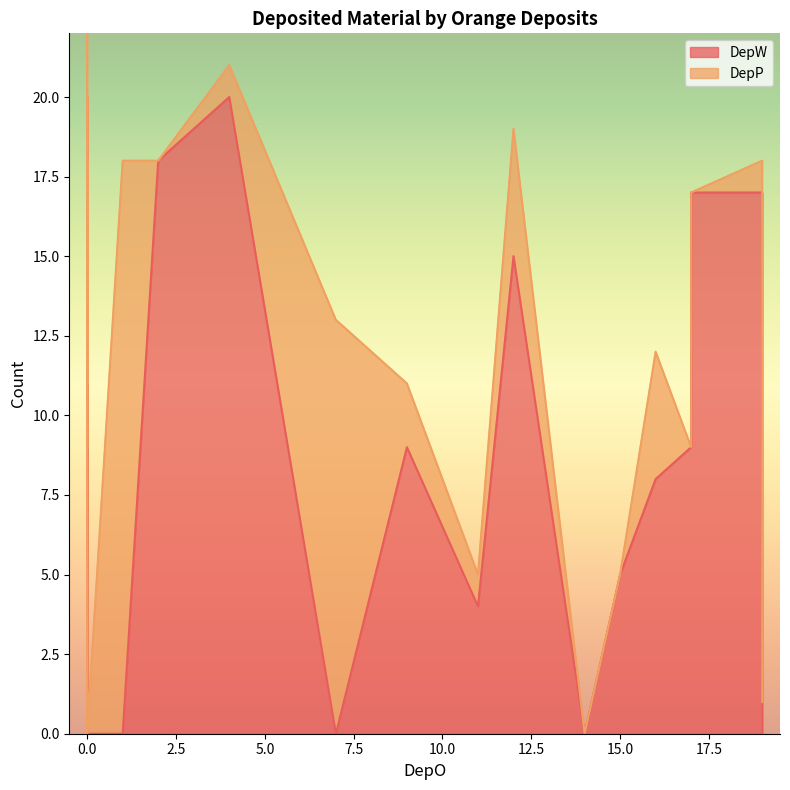

What is the average value of the DepW series?

8